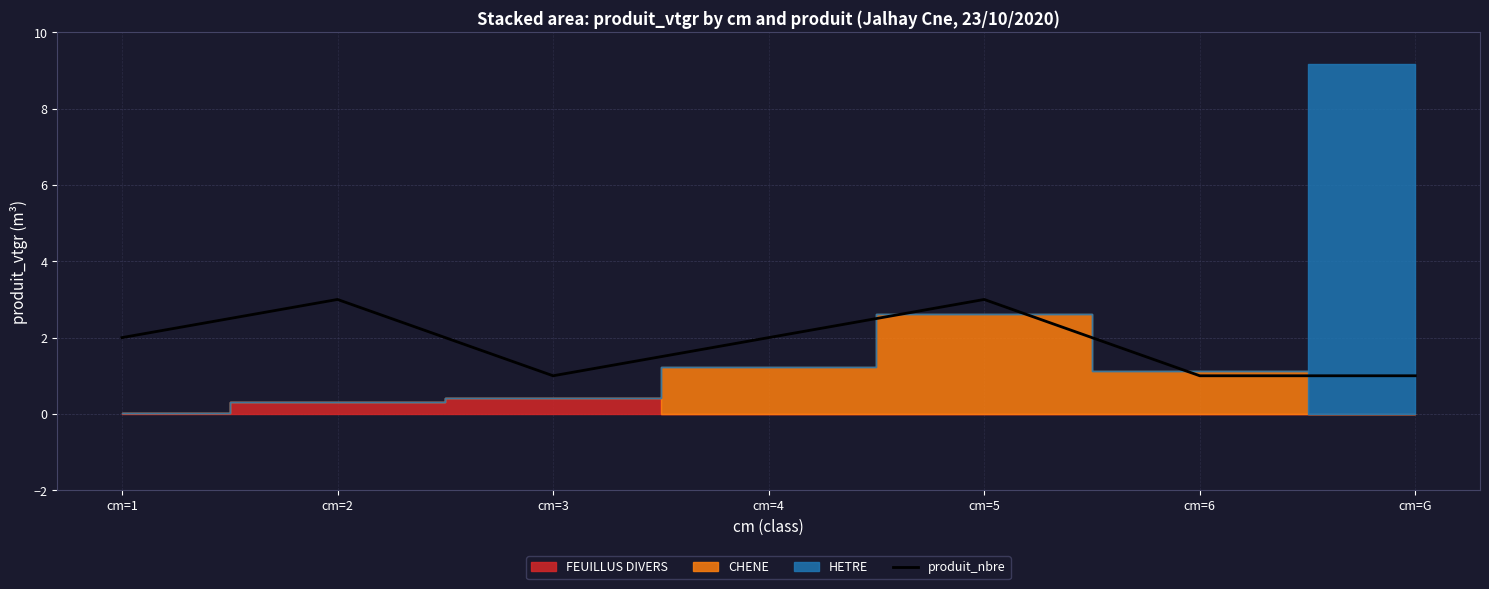

Is it true that produit_nbre equals 1 at cm=G?

True